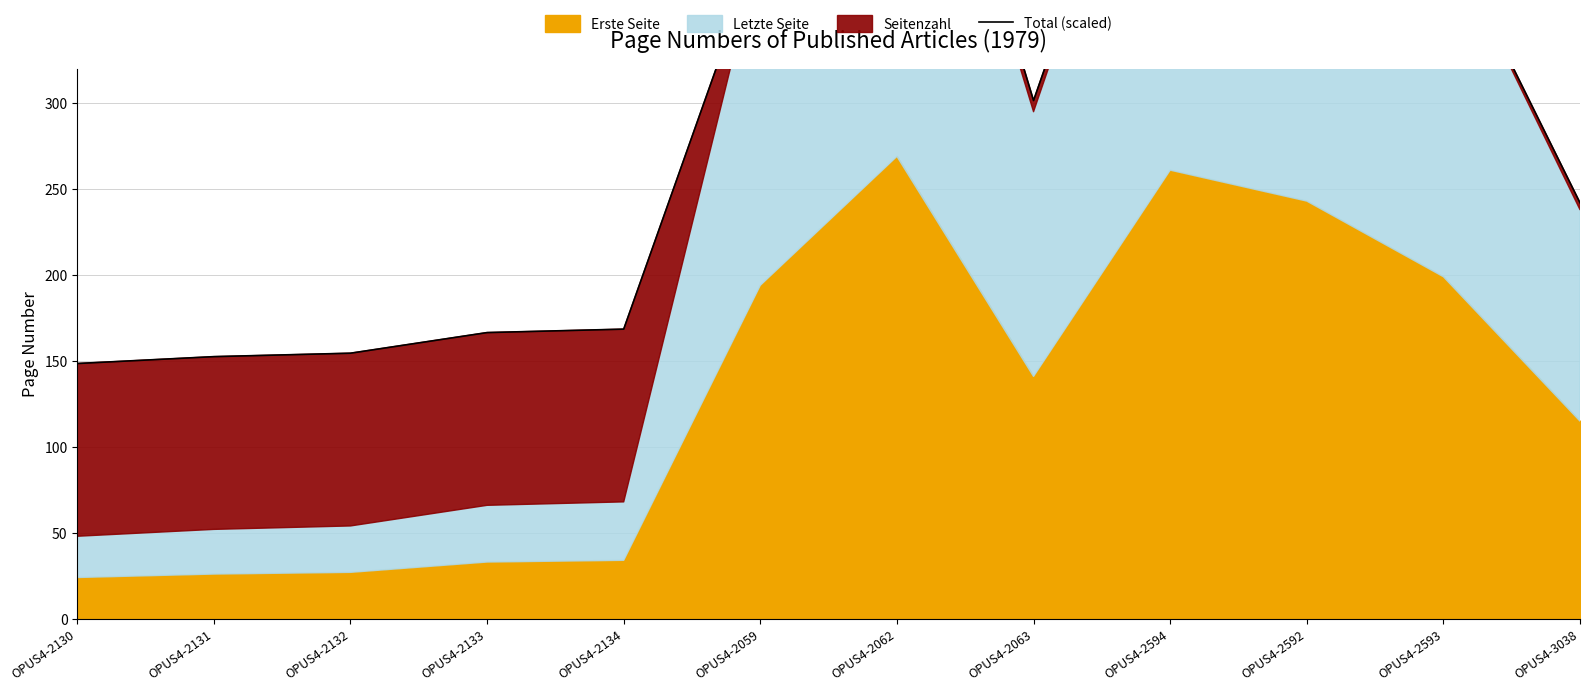

Rank the categories by value from highest to lowest.

OPUS4-2062, OPUS4-2594, OPUS4-2592, OPUS4-2593, OPUS4-2059, OPUS4-2063, OPUS4-3038, OPUS4-2134, OPUS4-2133, OPUS4-2132, OPUS4-2131, OPUS4-2130